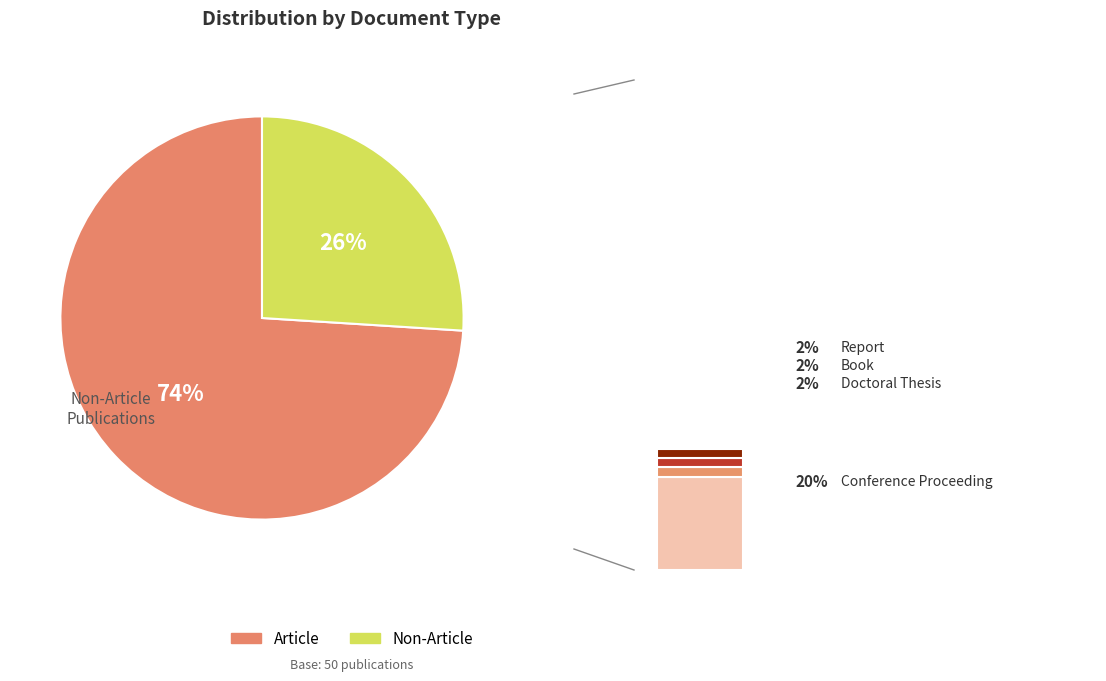

Which has a higher value, Article or Conference Proceeding?

Article